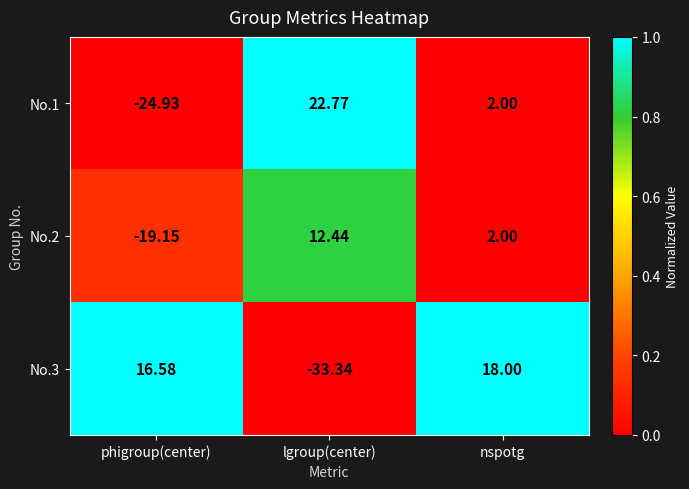

At which category is the sum across all series the highest?

nspotg